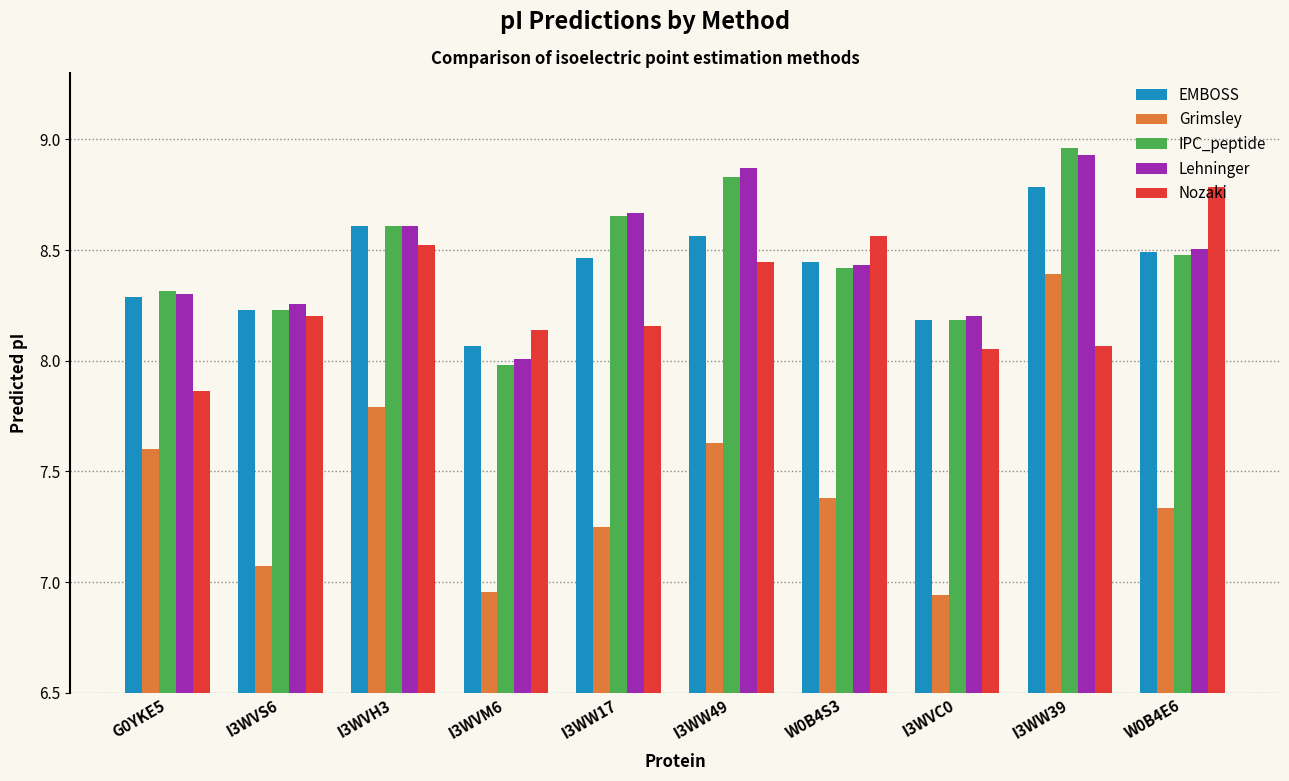

Which series has the widest spread of values?

Grimsley